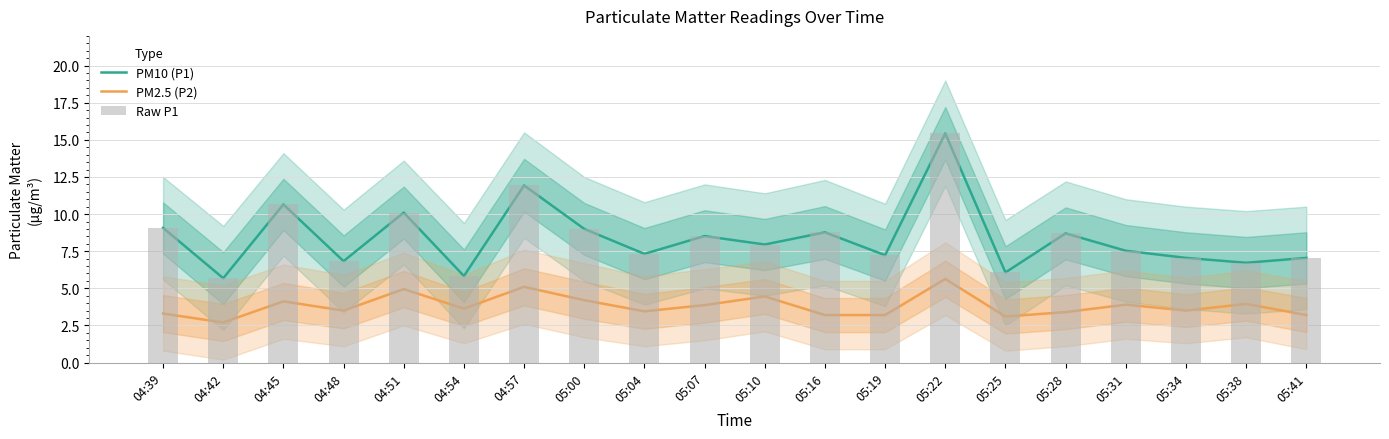

What is the label of the 4th bar from the left?

04:48